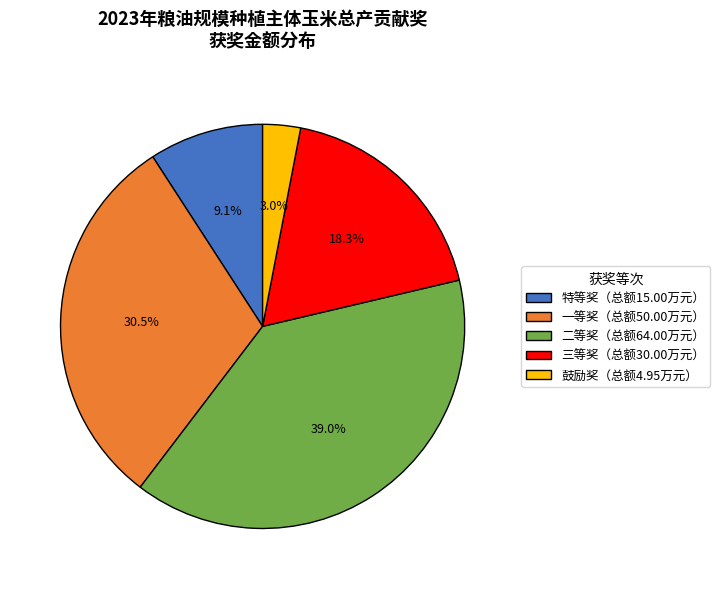

What is the ratio of the value at 三等奖（总额30.00万元） to the value at 特等奖（总额15.00万元）?

2.0